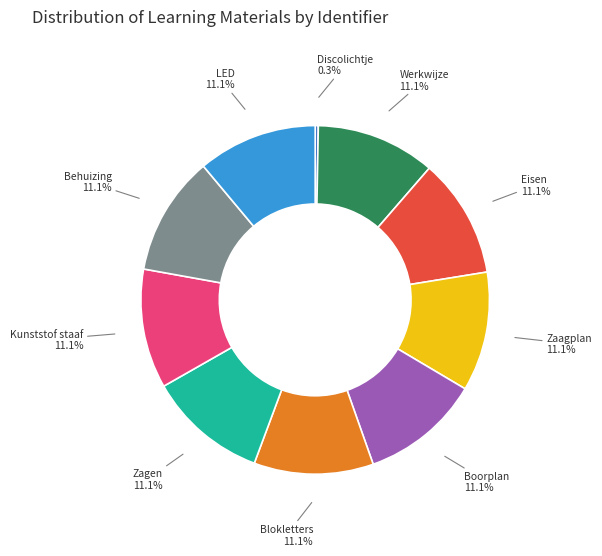

Do Zaagplan and LED together represent more than half of the pie?

No